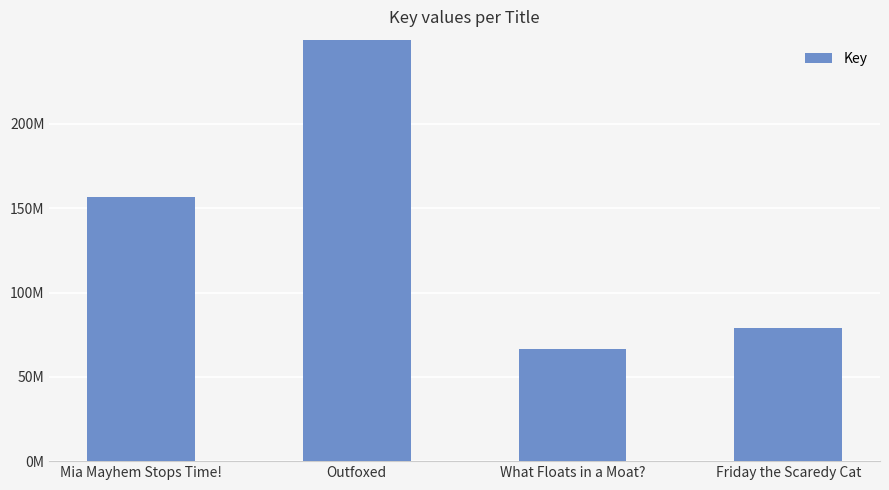

What is the value of the 4th bar from the left?

78813998